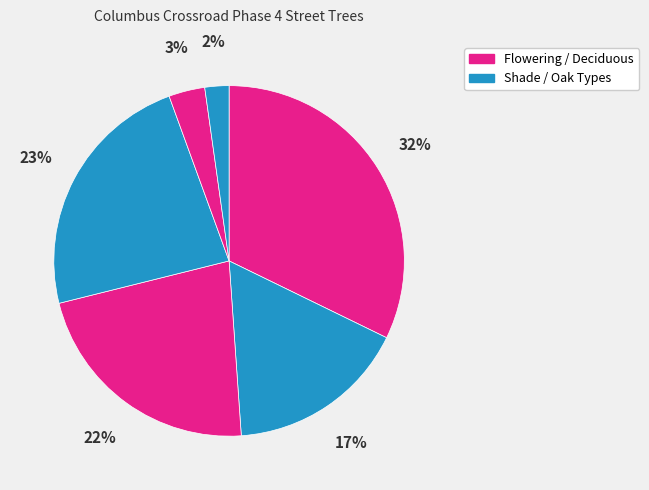

How many segments does this pie chart have?

6